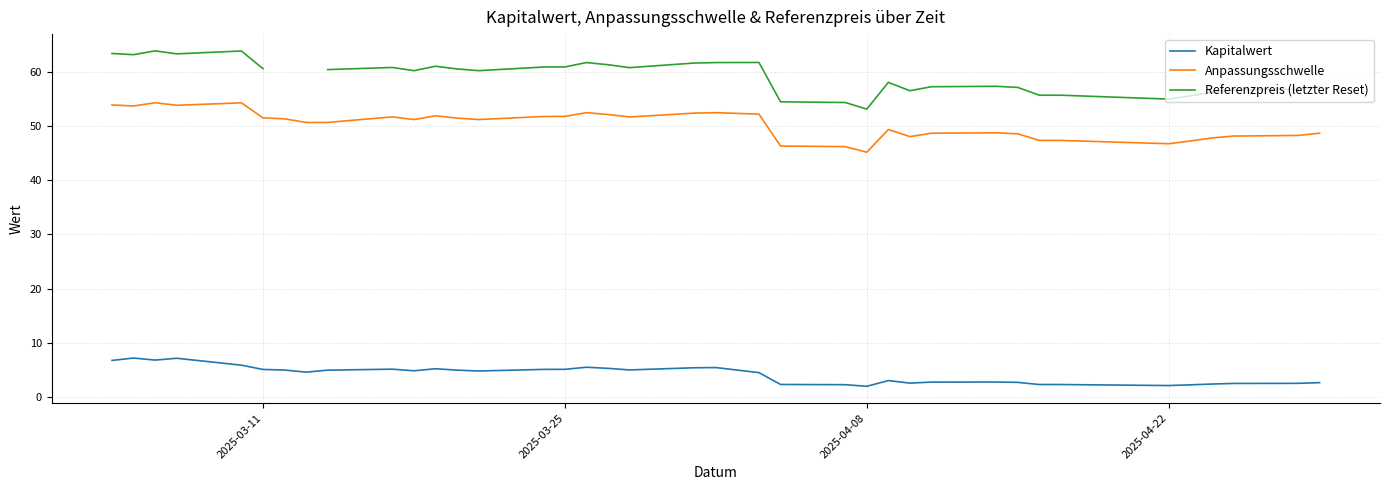

In Anpassungsschwelle, how many points are higher than both neighbors (excluding endpoints)?

8